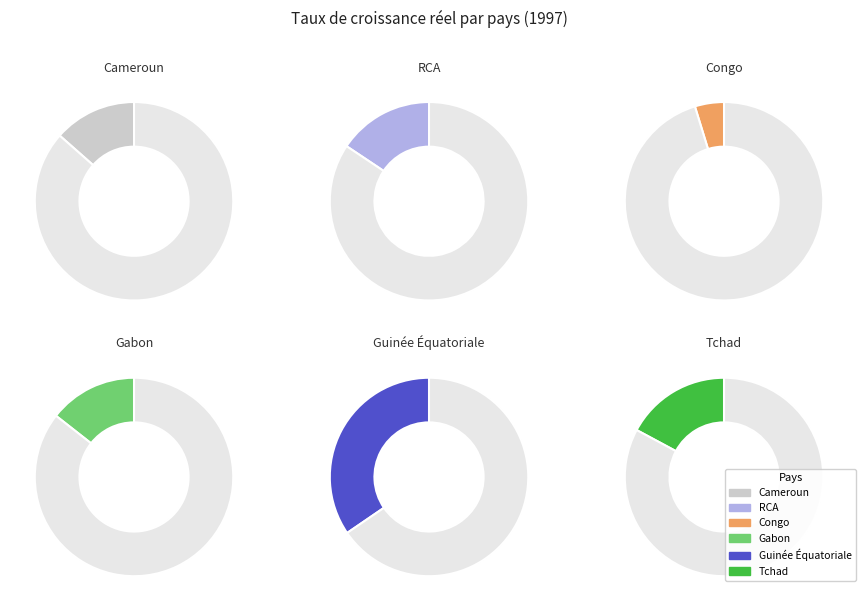

True or false: Cameroun accounts for 15% of the total.

True